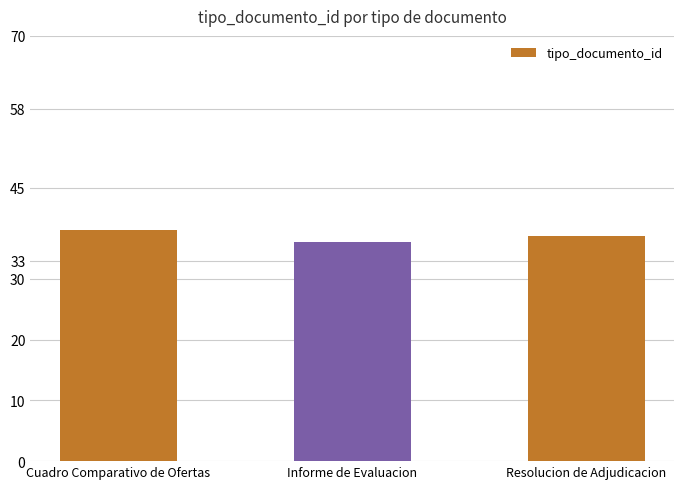

At which category does the chart reach its peak across all series?

Cuadro Comparativo de Ofertas